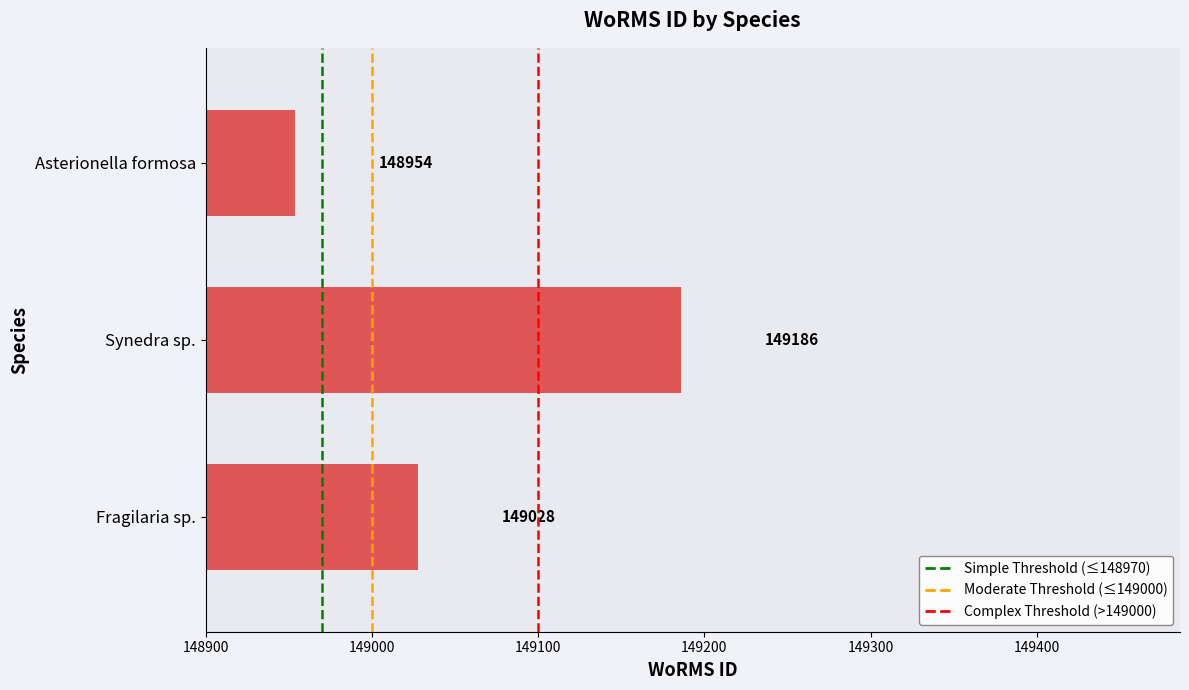

What is the difference between the values at Asterionella formosa and Fragilaria sp.?

74